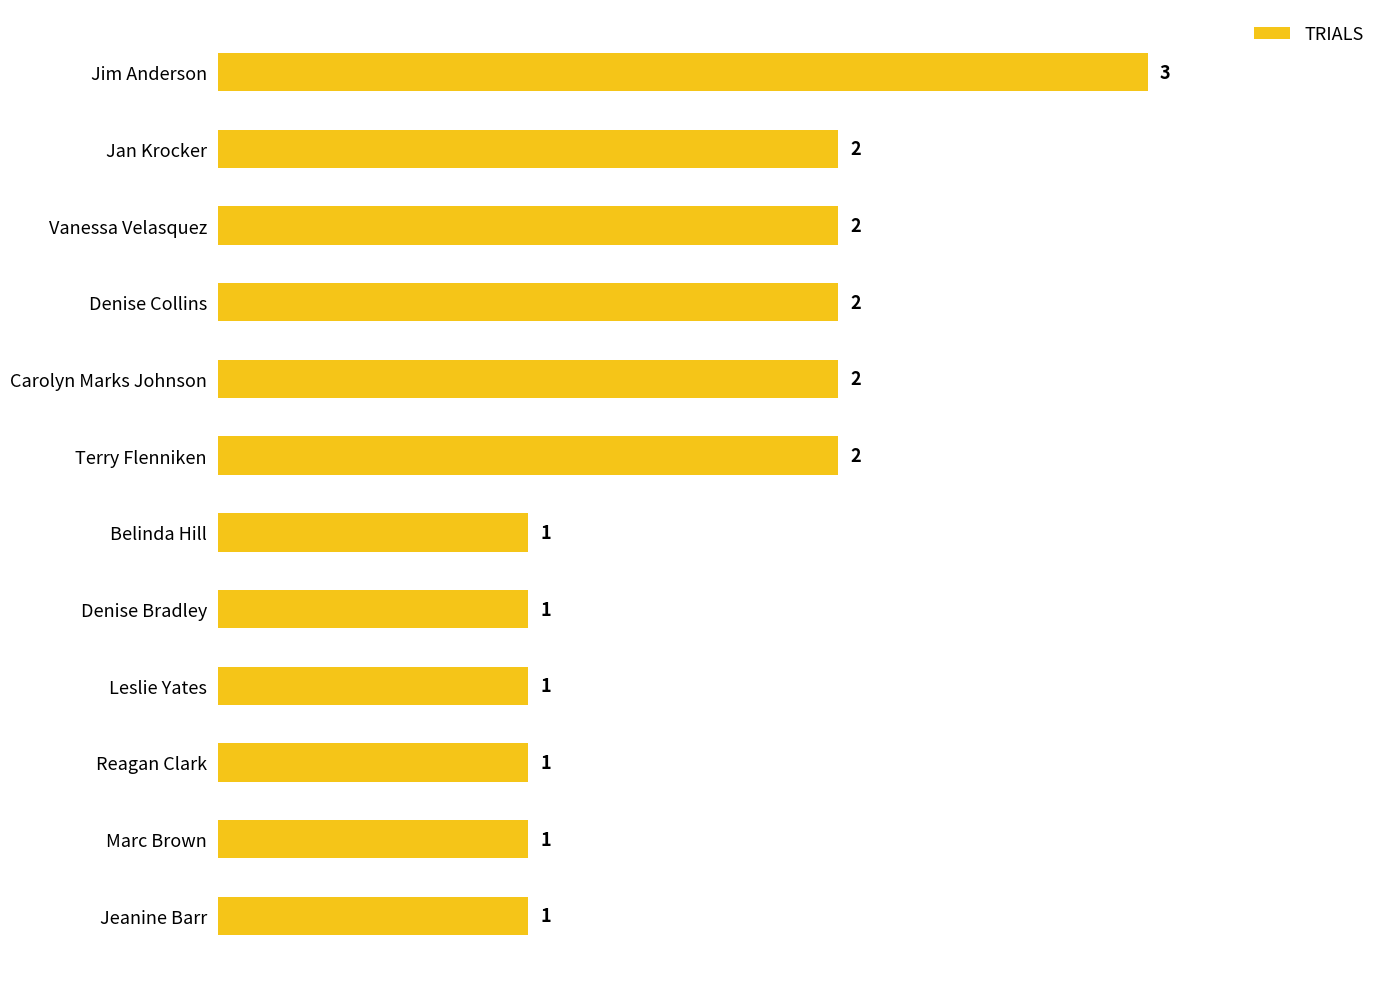

What is the sum of all values?

19